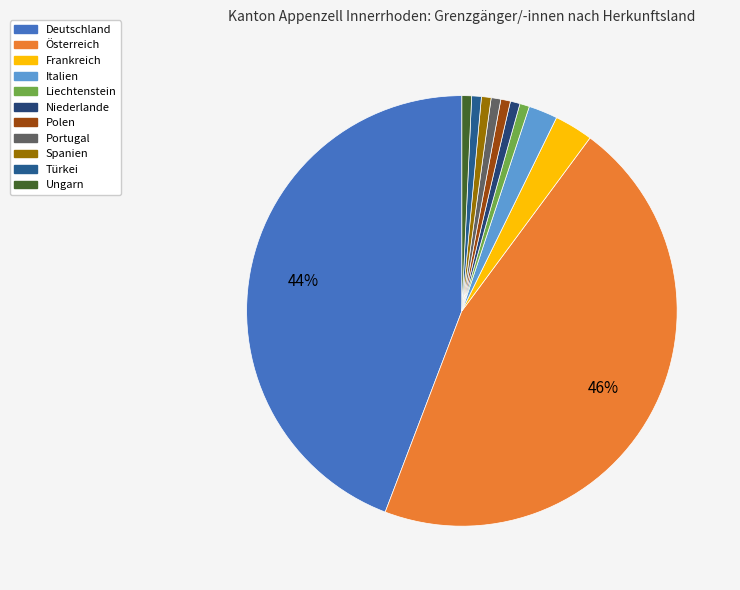

What portion of the pie excludes Niederlande?

99.3%